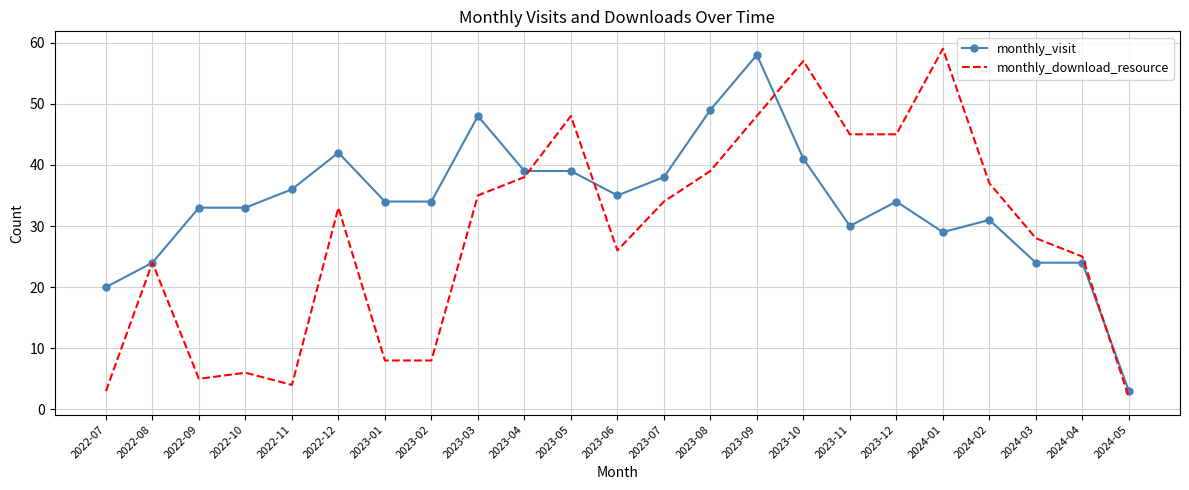

What is the approximate value of monthly_visit at 2023-10, to the nearest 5?

40